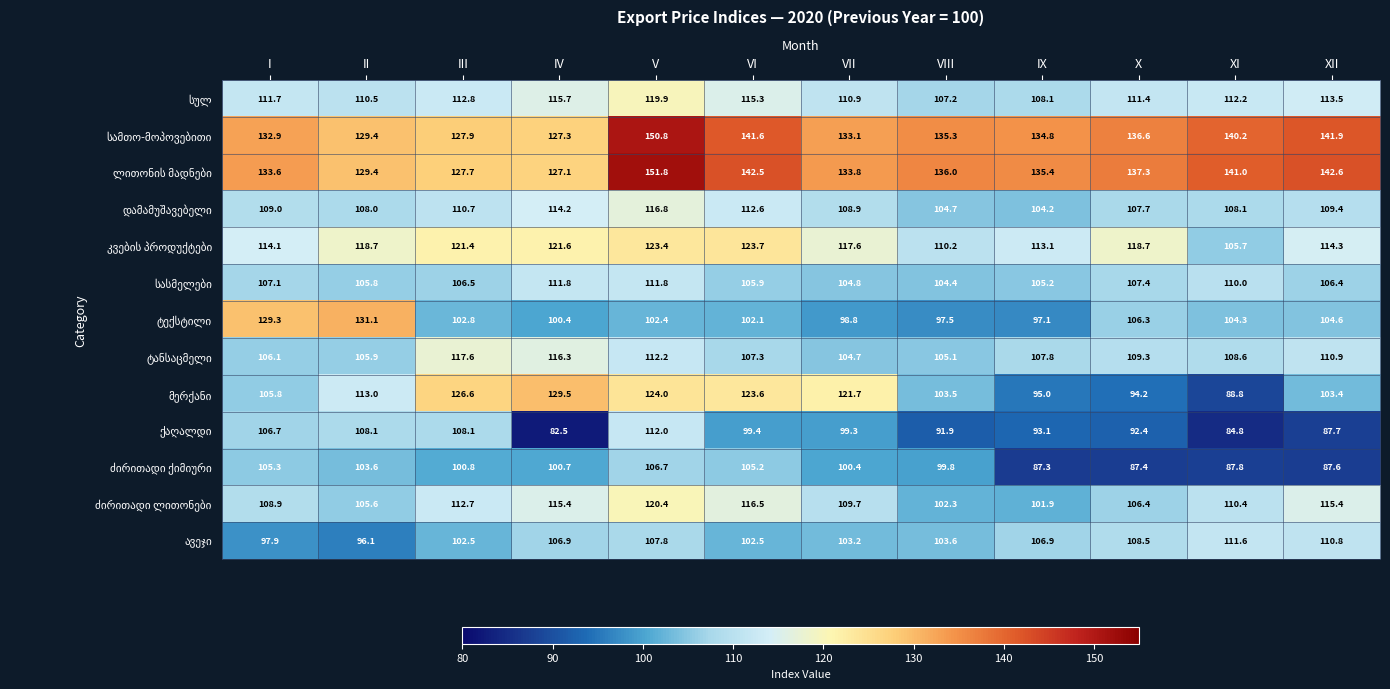

What is the maximum value shown in the chart?

151.8